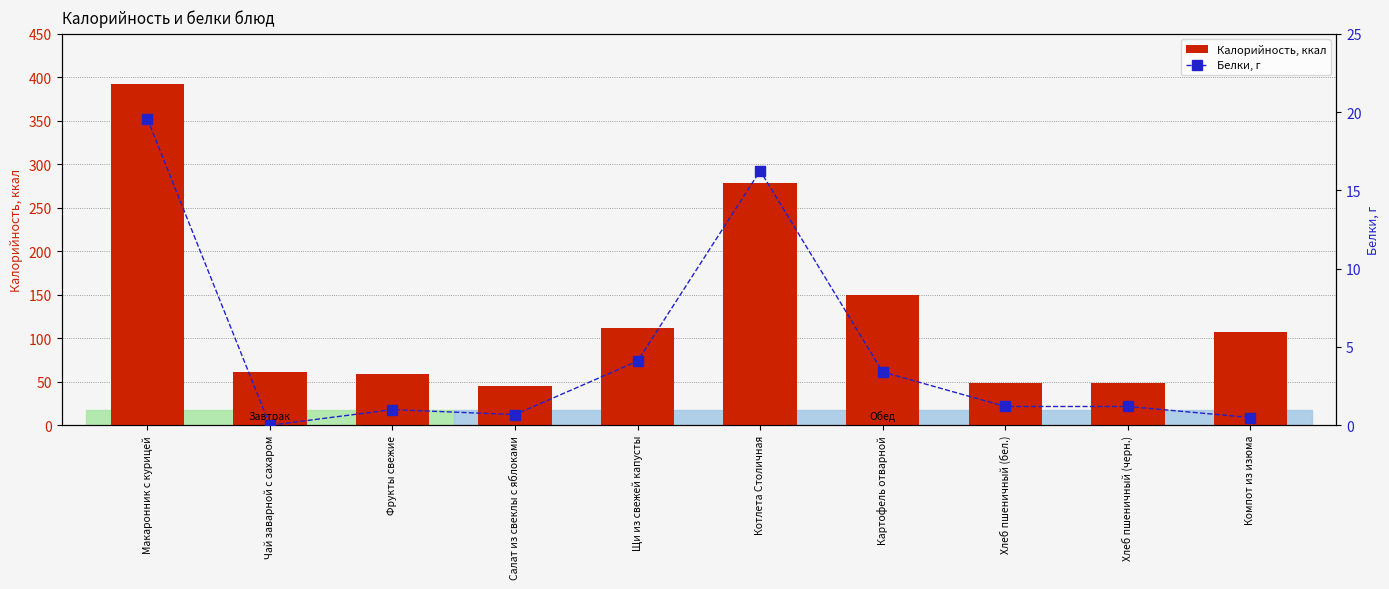

Count the number of data series in this chart.

2